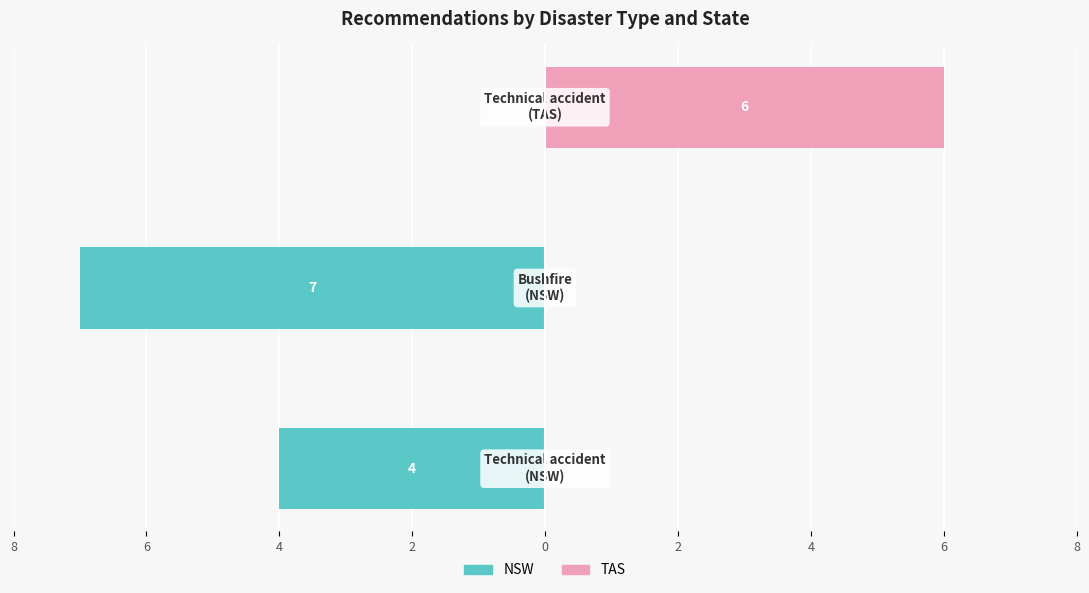

Reading left to right, list all the values displayed in this chart.

NSW: -4	-7	0
TAS: 0	0	6